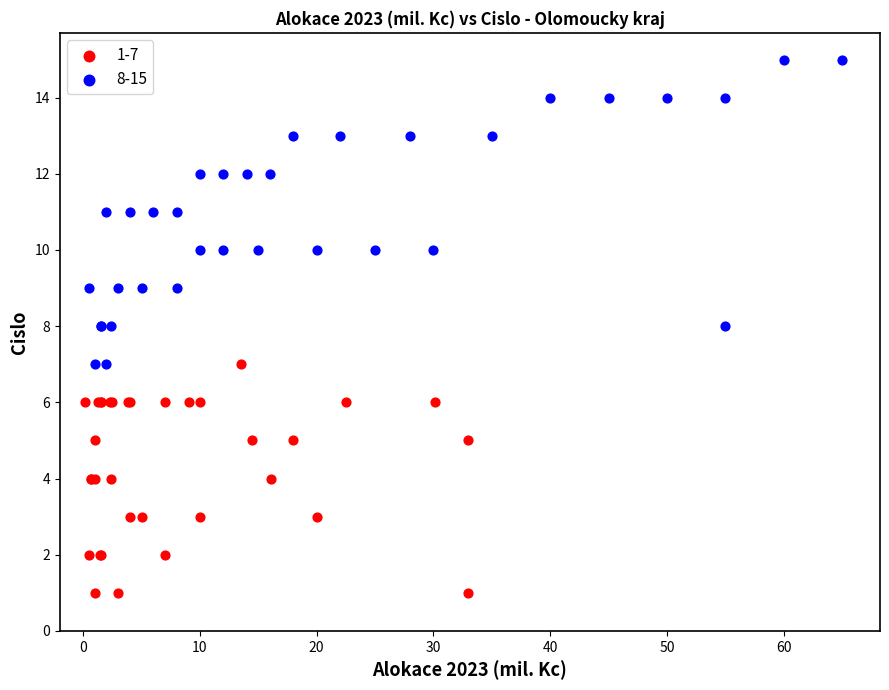

What are all the series names shown in the legend?

1-7, 8-15